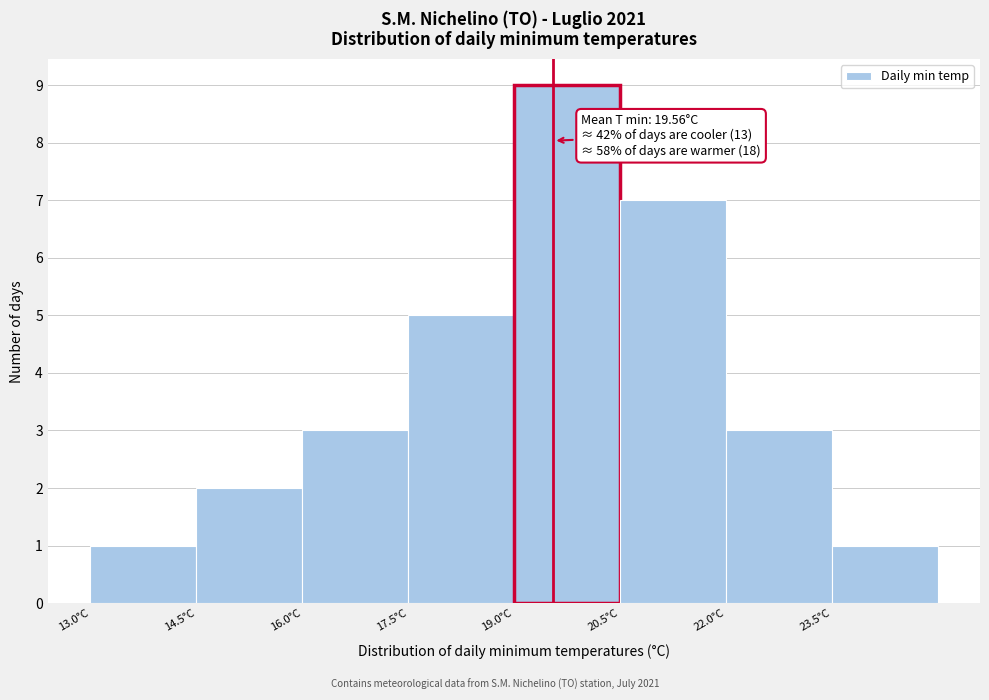

Which range on the x-axis has the tallest bar?

19.0 to 20.5